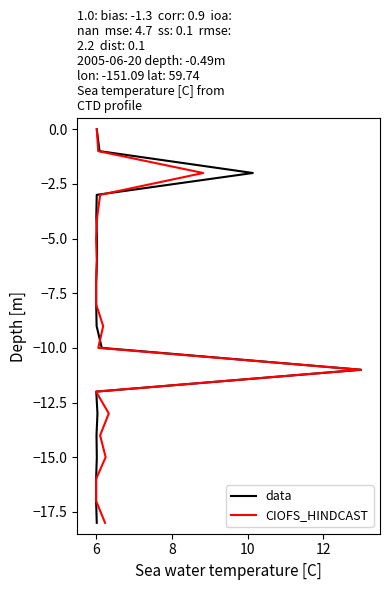

Which series has the widest spread of values?

data